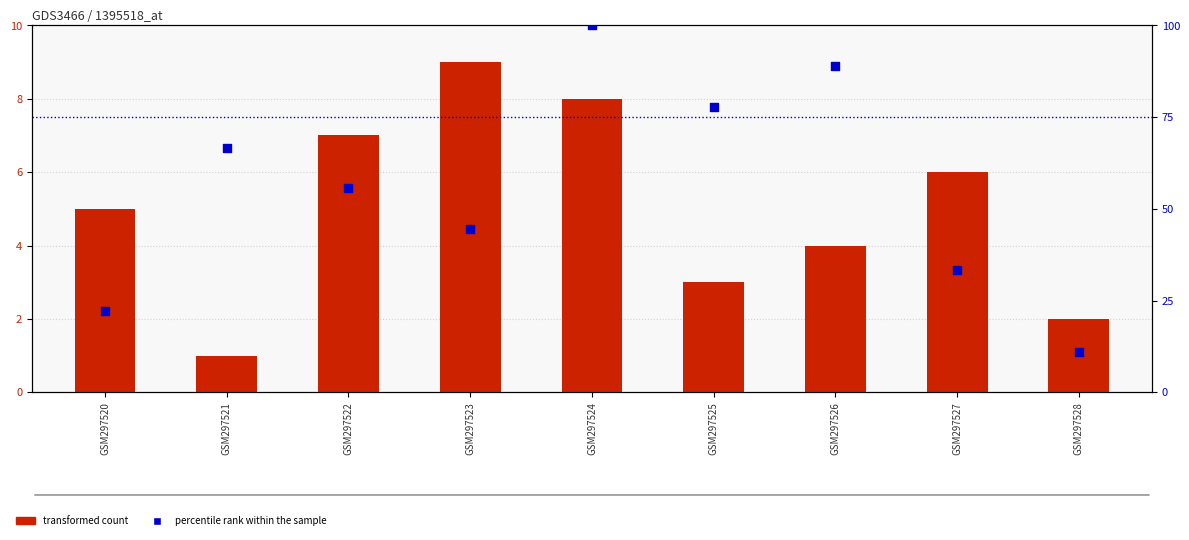

What are all the series names shown in the legend?

transformed count, percentile rank within the sample